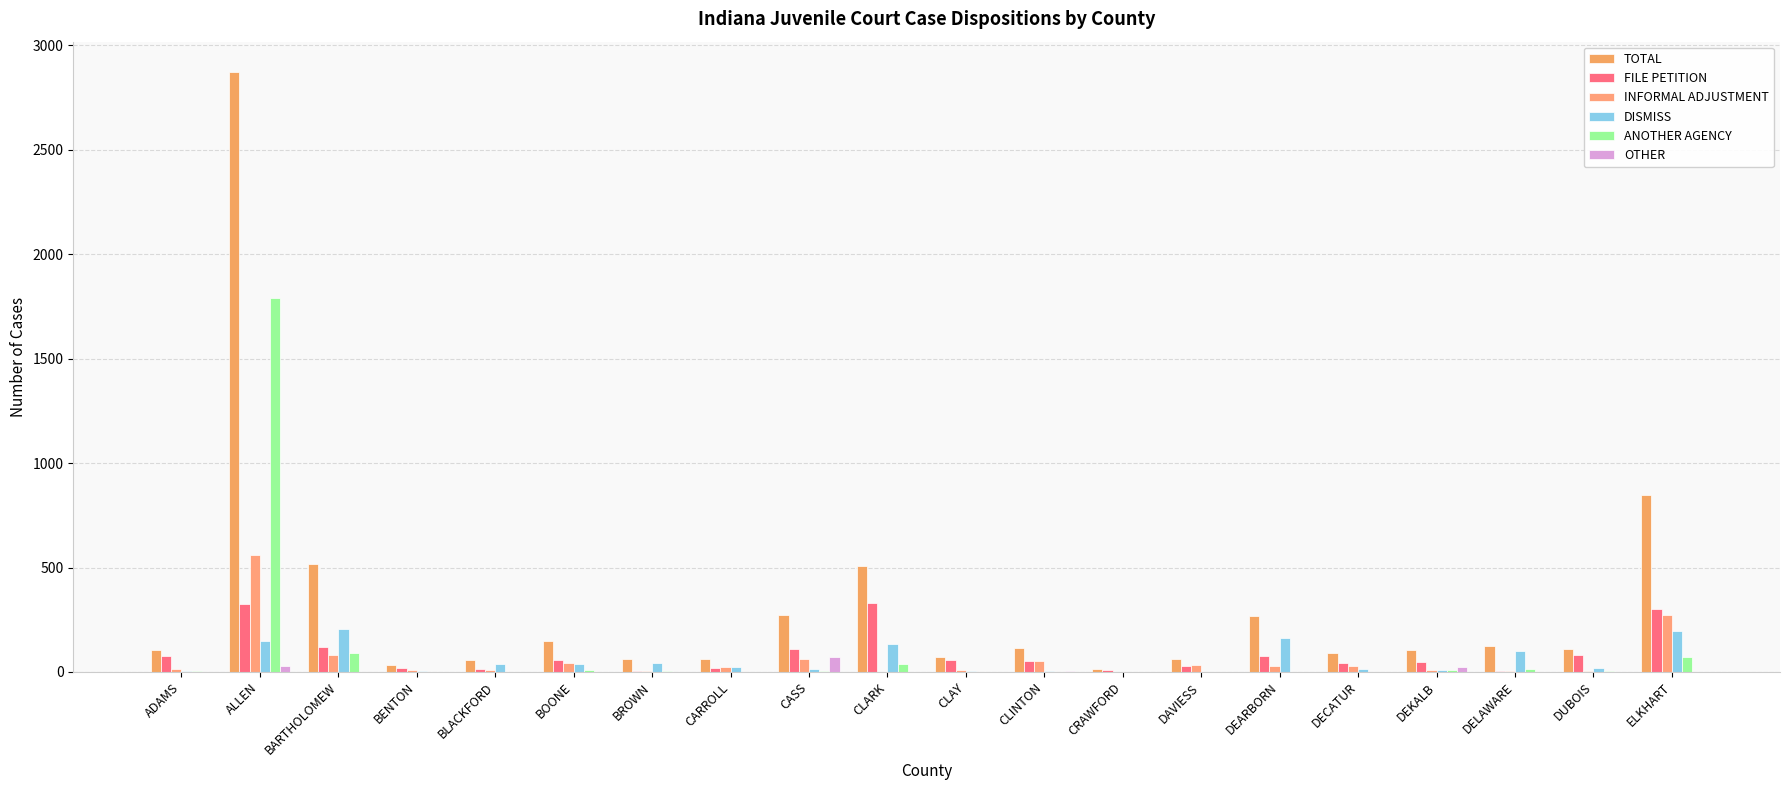

What is the total value across all series at DELAWARE?

248